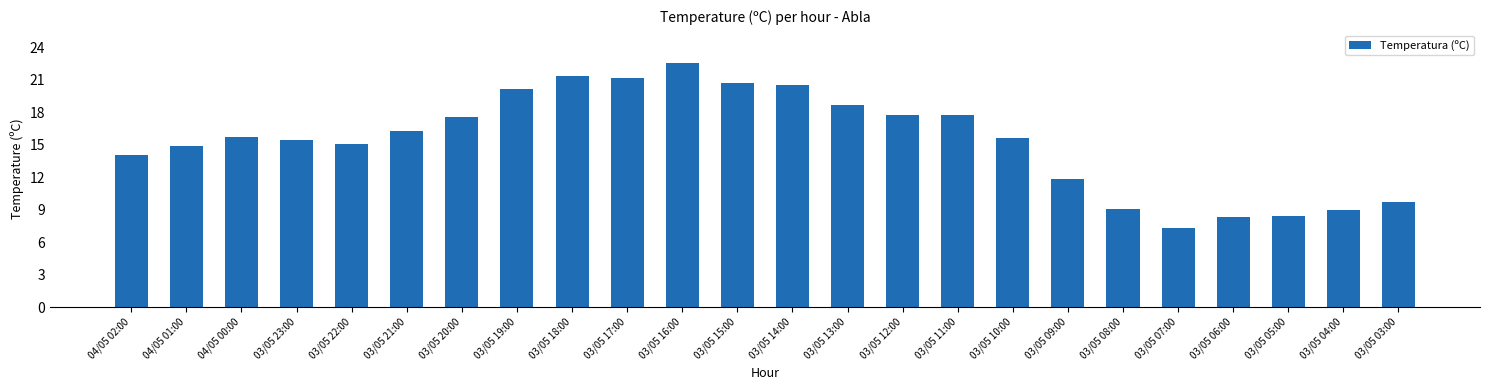

The value at 04/05 01:00 is 3.7. True or false?

False